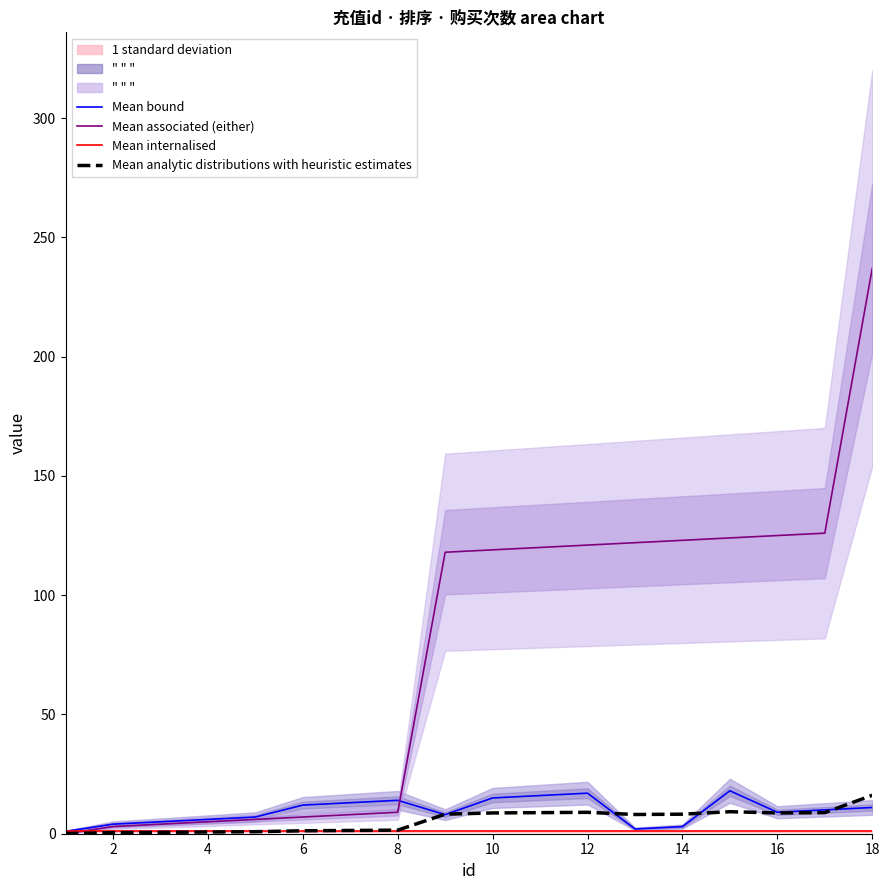

What is the sum of the Mean analytic distributions with heuristic estimates values at 16 and 14?

16.9